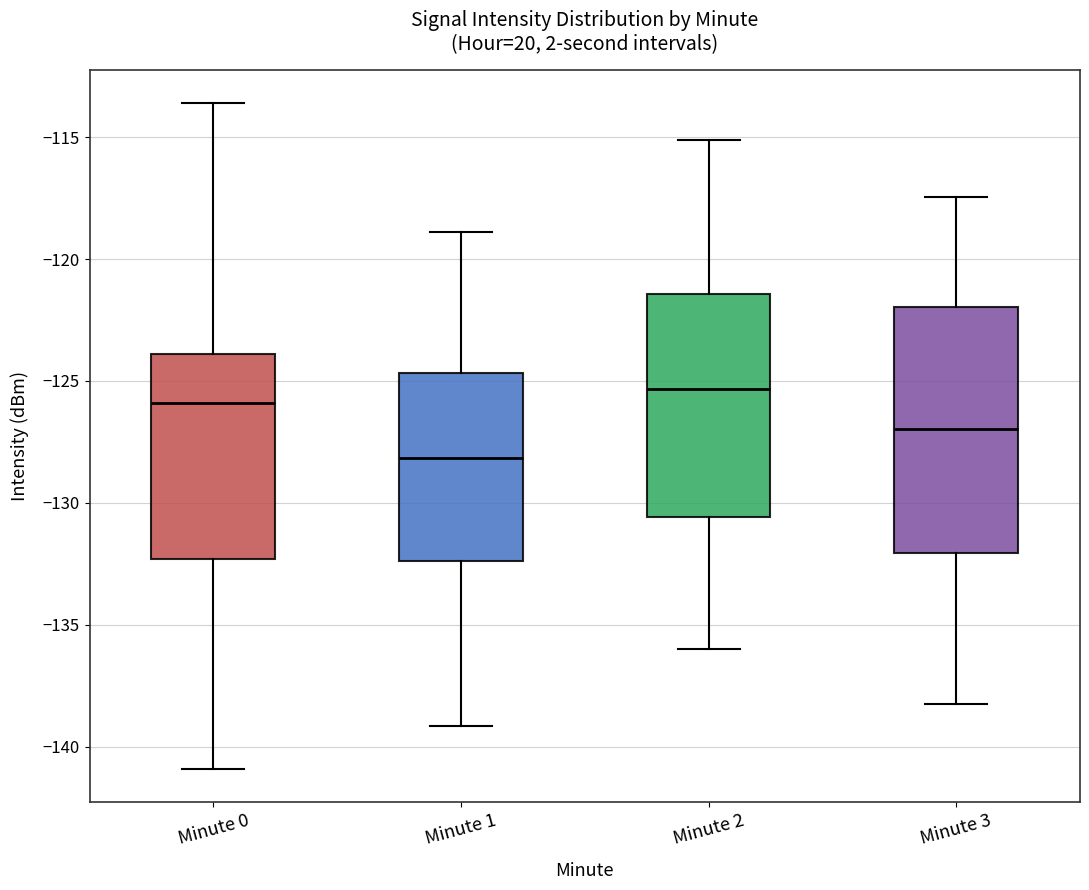

Where does the lower whisker of the box for Minute 0 end on the y-axis? The values are not printed on the chart, so give them approximately, as read against the axis.

-141.0